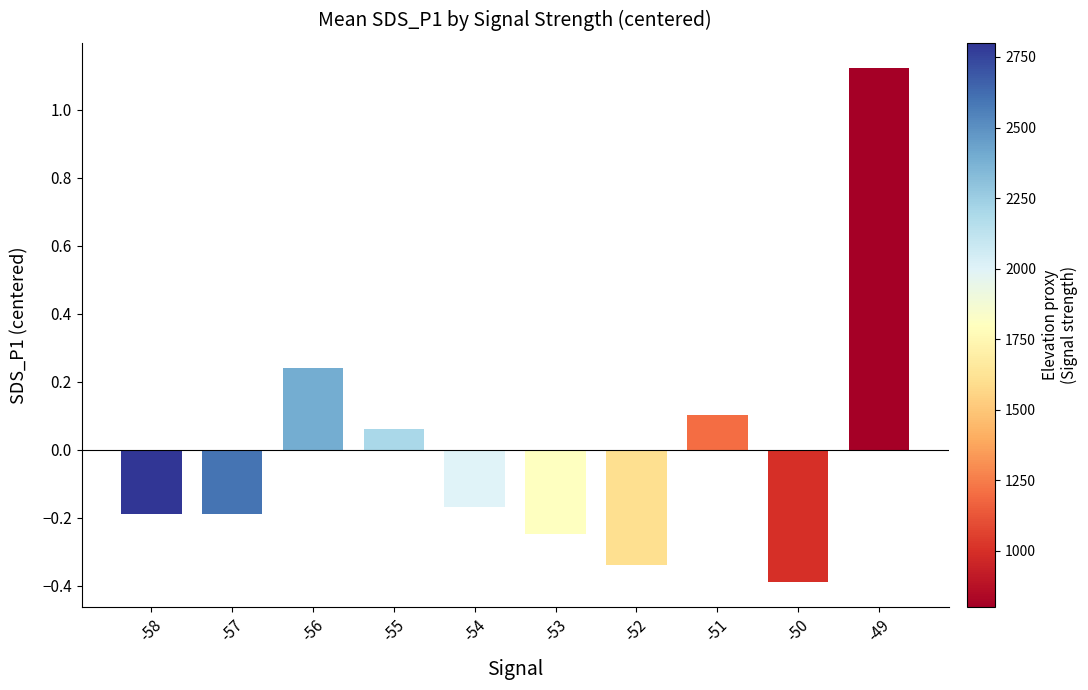

What is the smallest value displayed?

-0.4